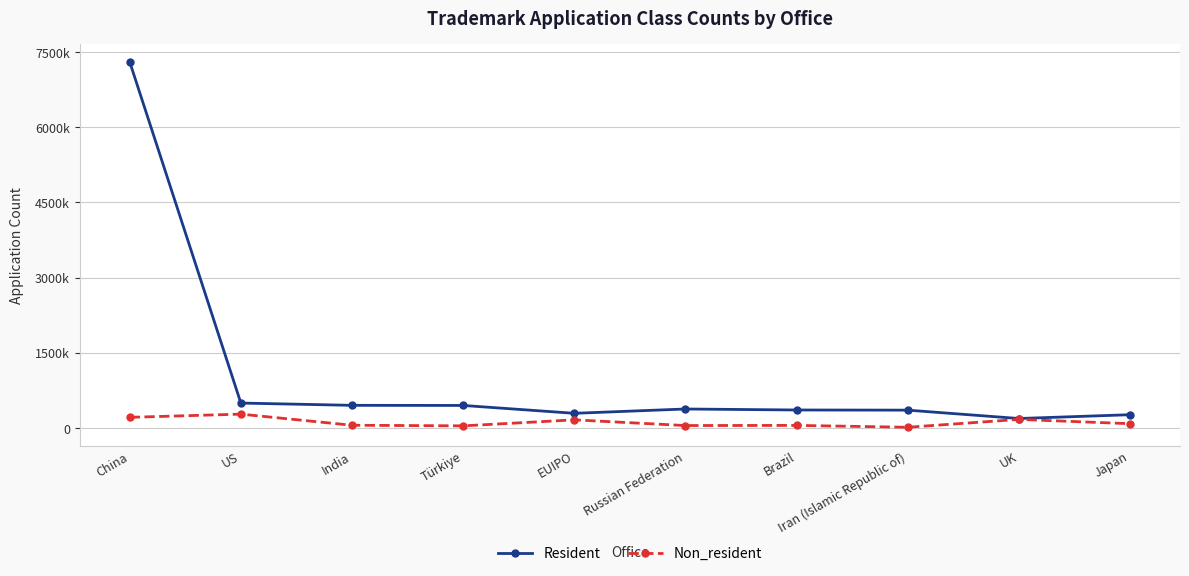

At which label does Resident first exceed 375771?

China